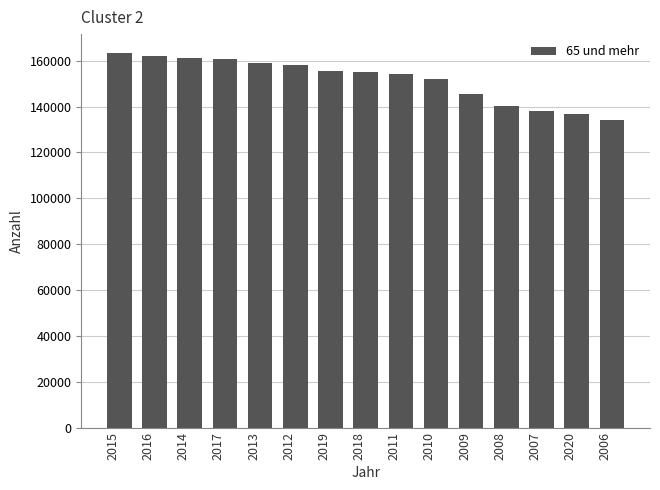

How many categories are shown in the chart?

15